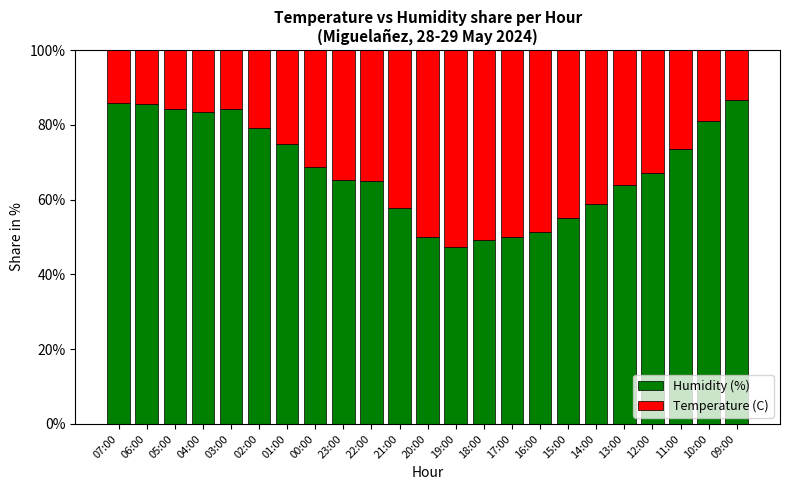

What is the total value across all series at 04:00?

100.0